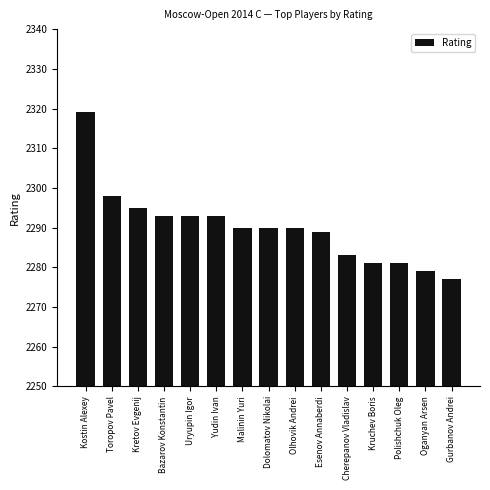

How many data points does each series have?

15